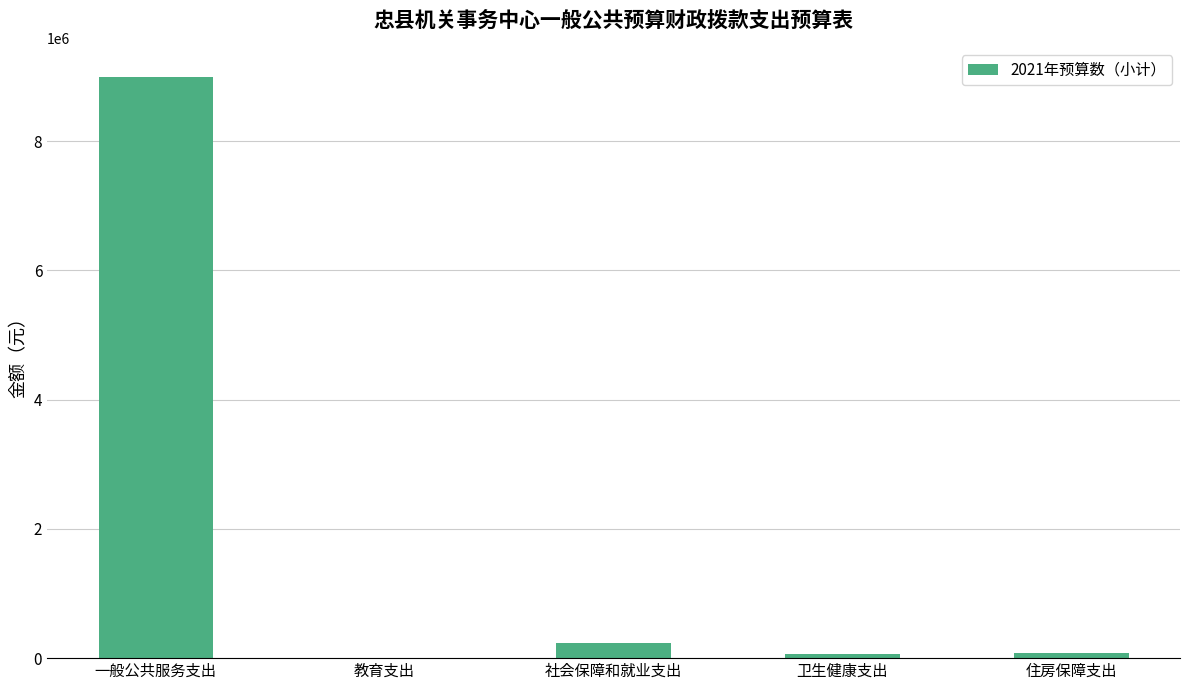

What is the maximum value shown in the chart?

8992239